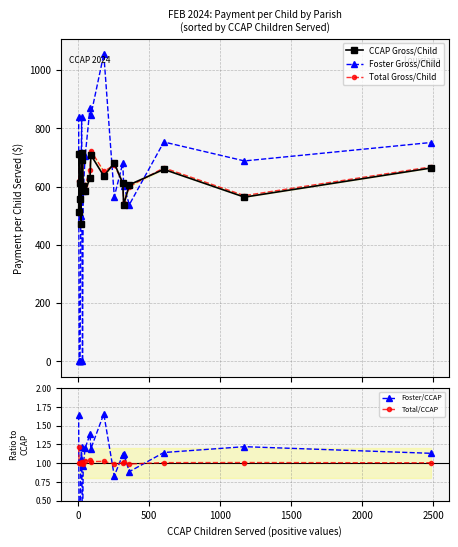

True or false: Foster Gross/Child has more than 1 interior local peaks.

True